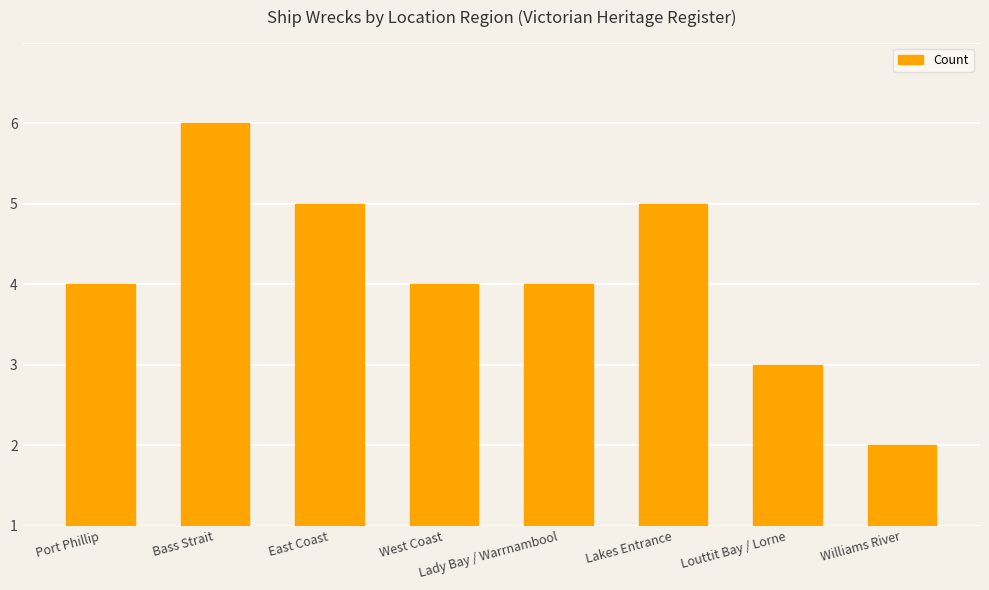

The value at Lady Bay / Warrnambool is 1. True or false?

False